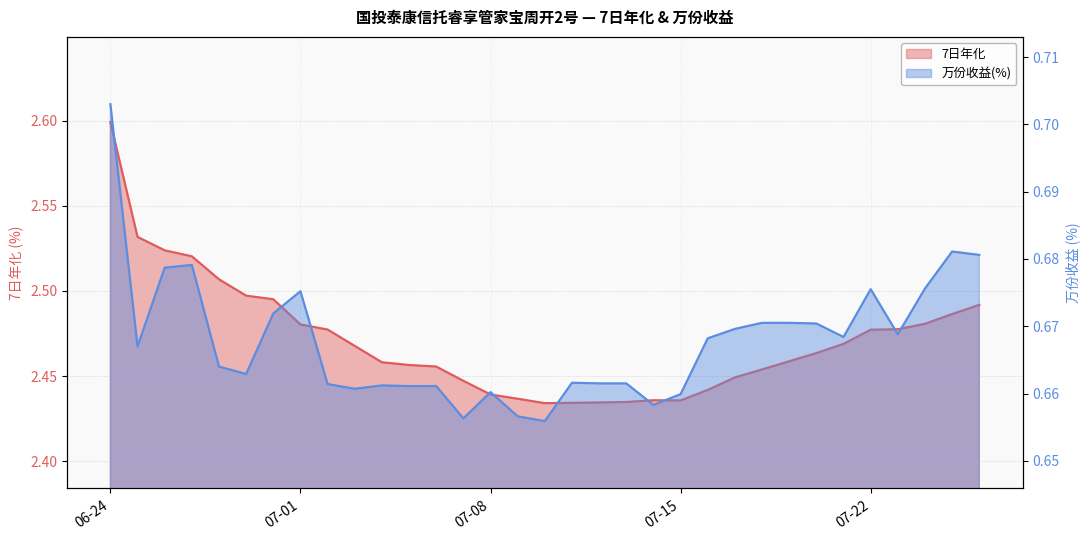

What is the sum of all 万份收益(%) values?

22.0